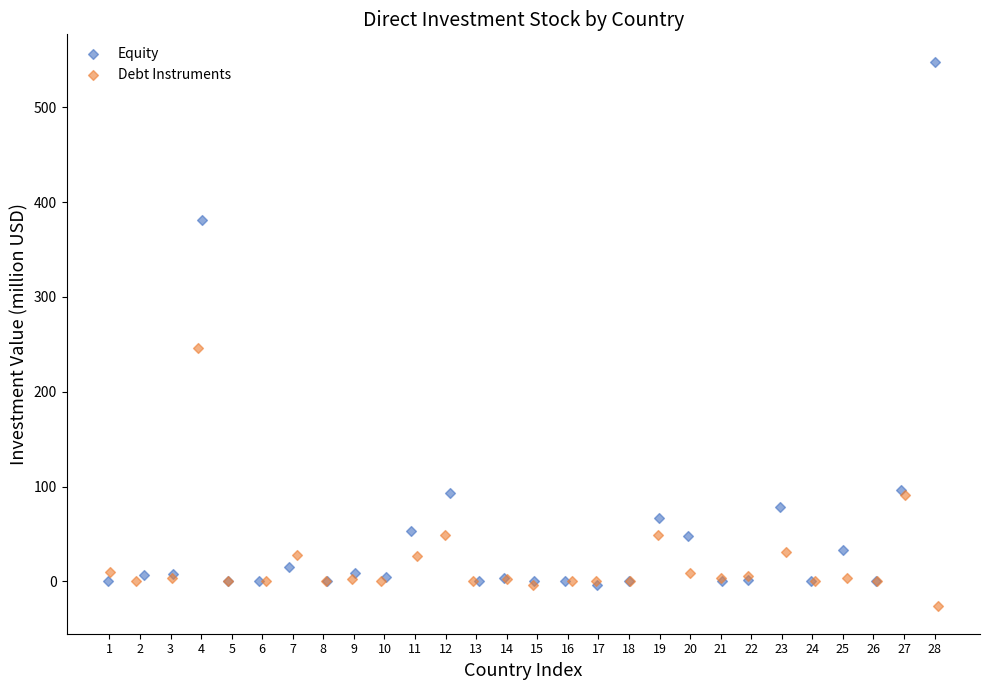

Which series has the largest Y range (max minus min)?

Equity